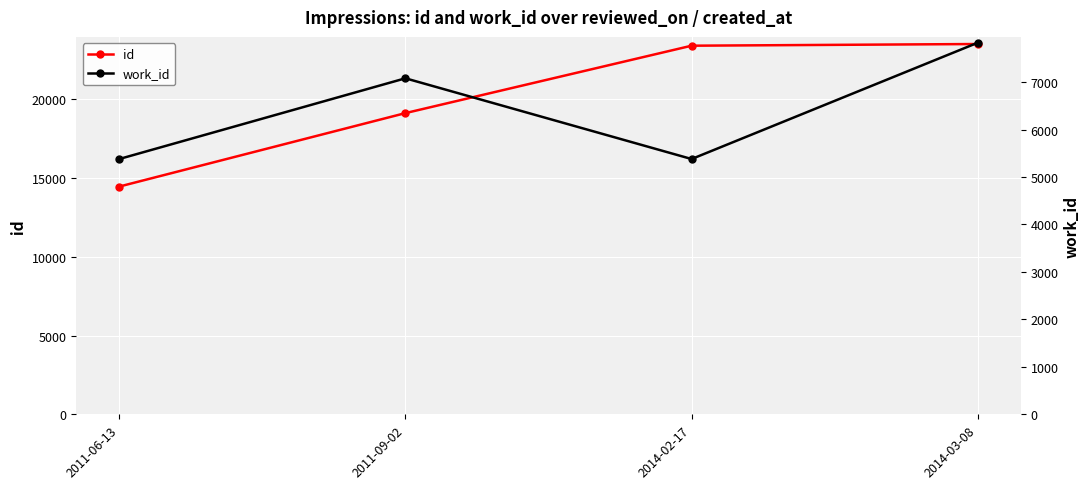

What is the difference between the id values at 2014-03-08 and 2011-09-02?

4387